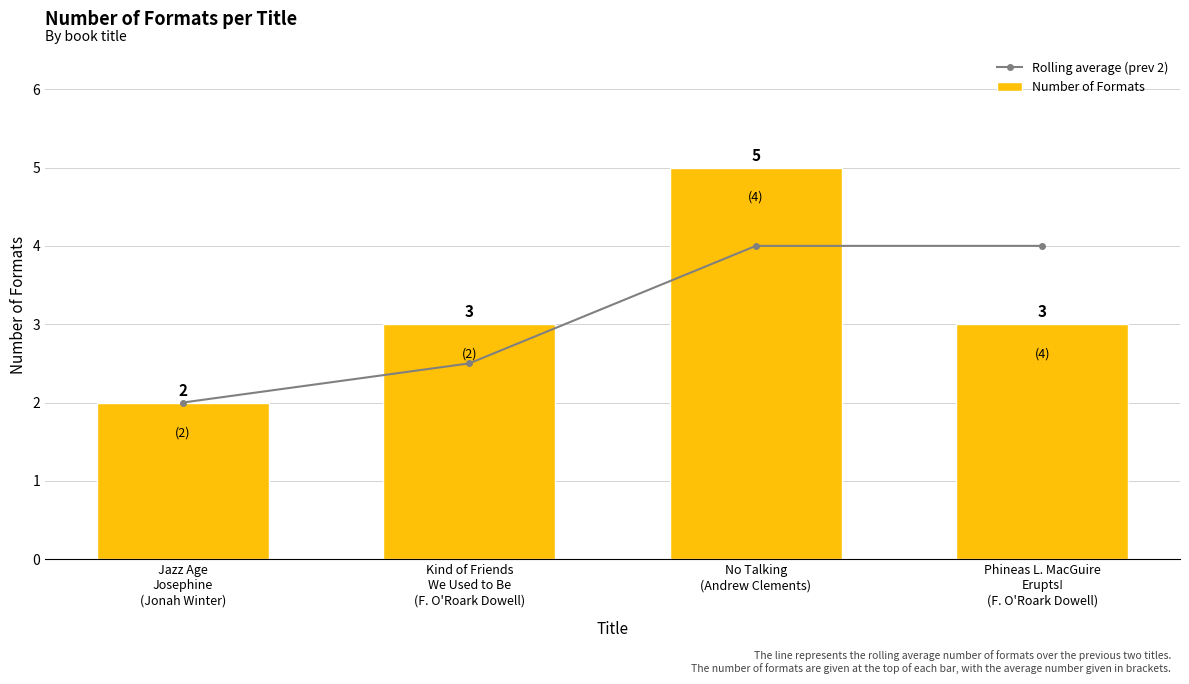

What is the value of the Rolling average (prev 2) bar at the 1st from the left?

2.0